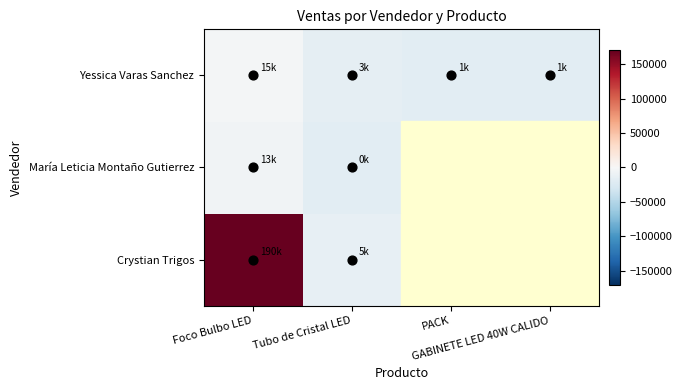

At which category is the sum across all series the highest?

Foco Bulbo LED